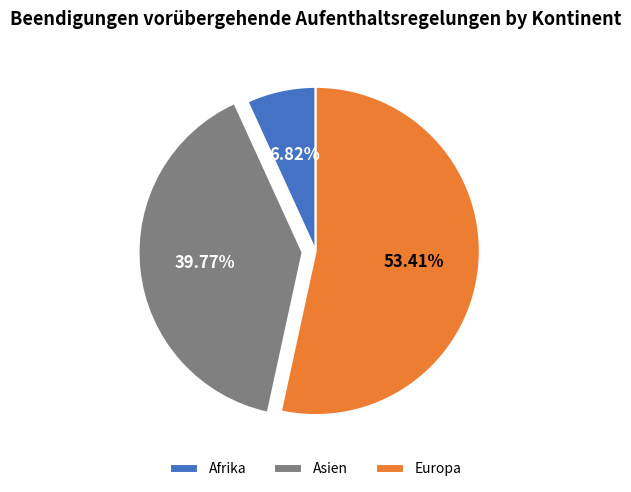

Combined, do Europa and Asien account for over 50%?

Yes